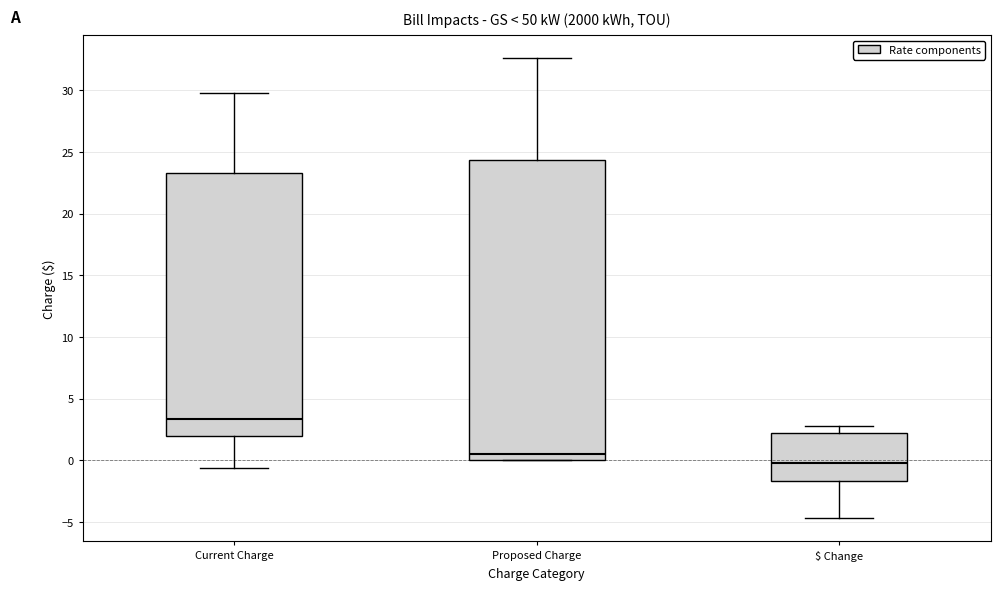

Reading left to right, transcribe this box plot: for each box, give where its median line is, the range the box spans, and where its two whiskers end, as read against the y-axis. The values are not printed on the chart, so give them approximately, as read against the axis.

Current Charge: median 3.5, box 2.0 to 23.5, whiskers -0.5 to 30.0
Proposed Charge: median 0.5, box 0.0 to 24.5, whiskers 0.0 to 32.5
$ Change: median 0.0, box -1.5 to 2.0, whiskers -4.5 to 3.0